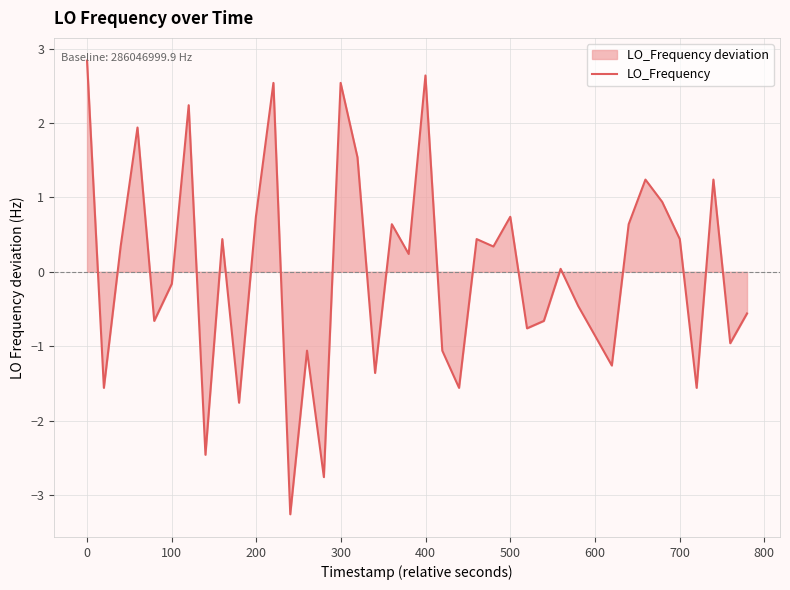

What is the maximum value shown in the chart?

2.8